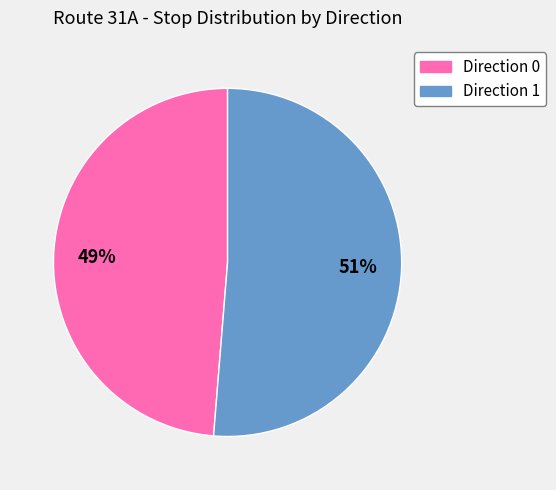

How many segments does this pie chart have?

2